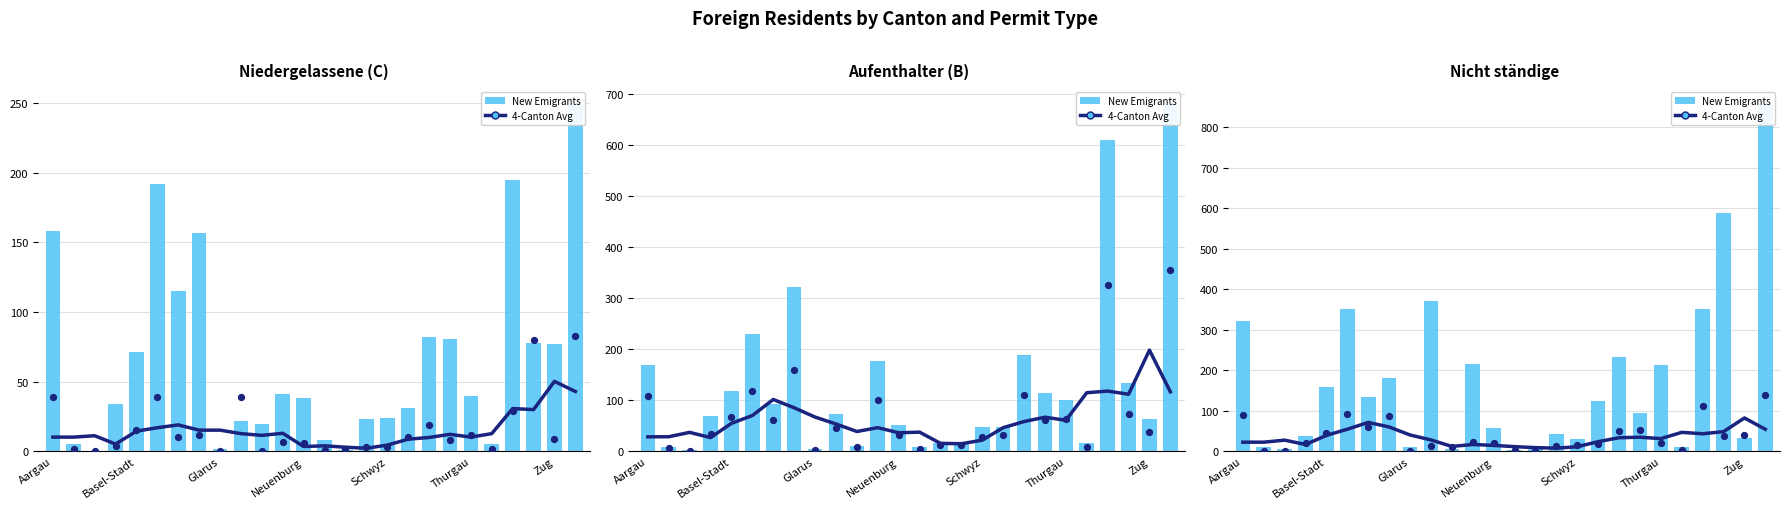

Which series reaches the minimum Y coordinate?

Niedergelassene (C) Total